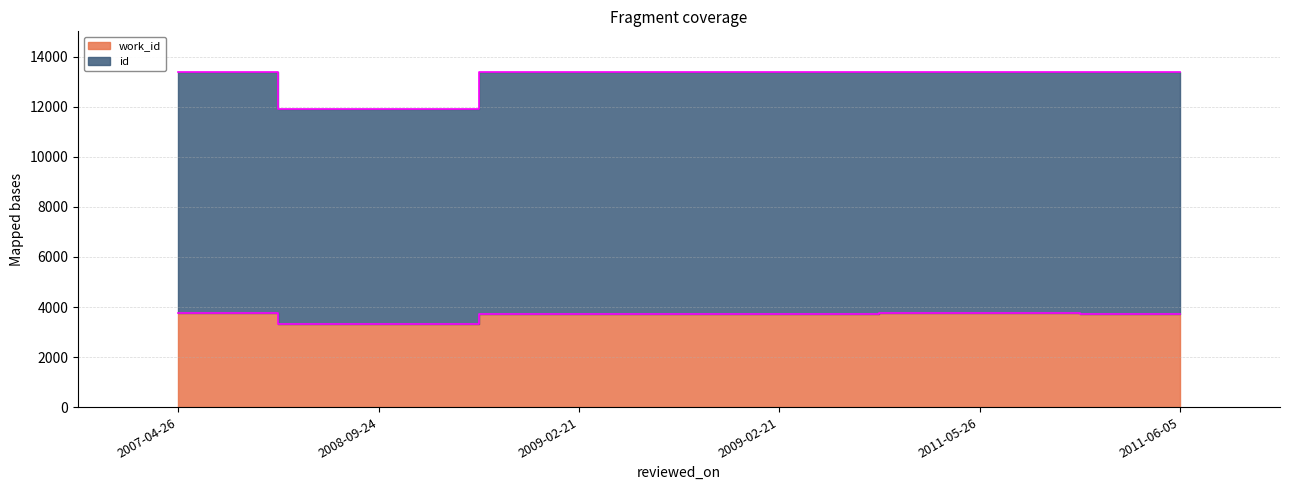

How many values in the id series are below 13395?

3